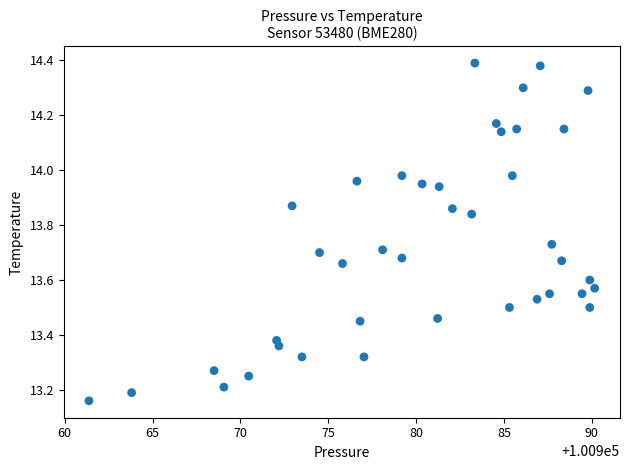

What is the range of X values (max minus min)?

28.8